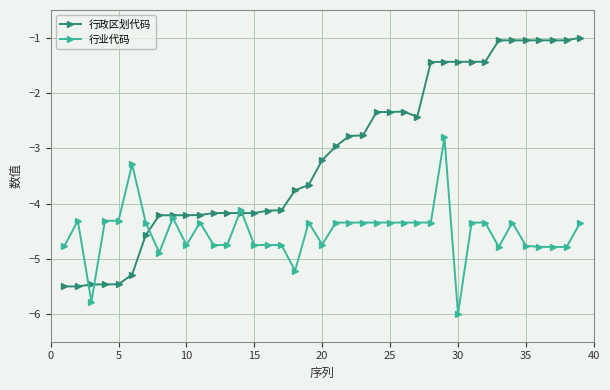

How many values in the 行业代码 series are below -4?

37